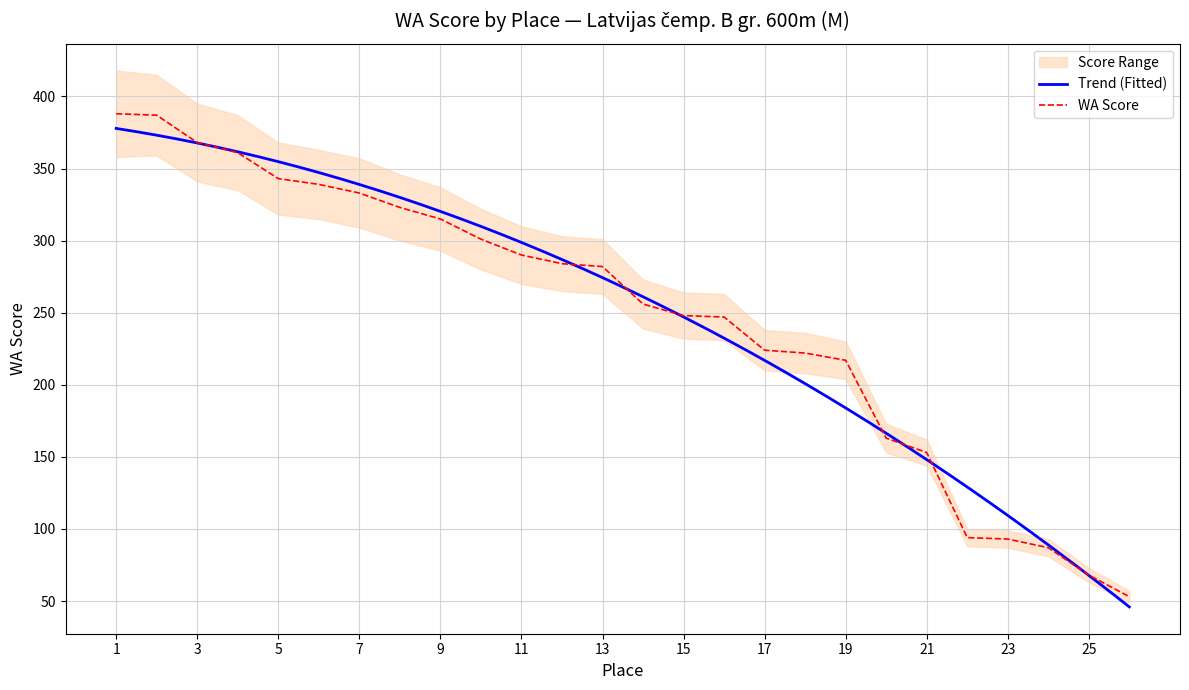

List the labels in order of WA Score value, smallest first.

26, 25, 24, 23, 22, 21, 20, 19, 18, 17, 16, 15, 14, 13, 12, 11, 10, 9, 8, 7, 6, 5, 4, 3, 2, 1